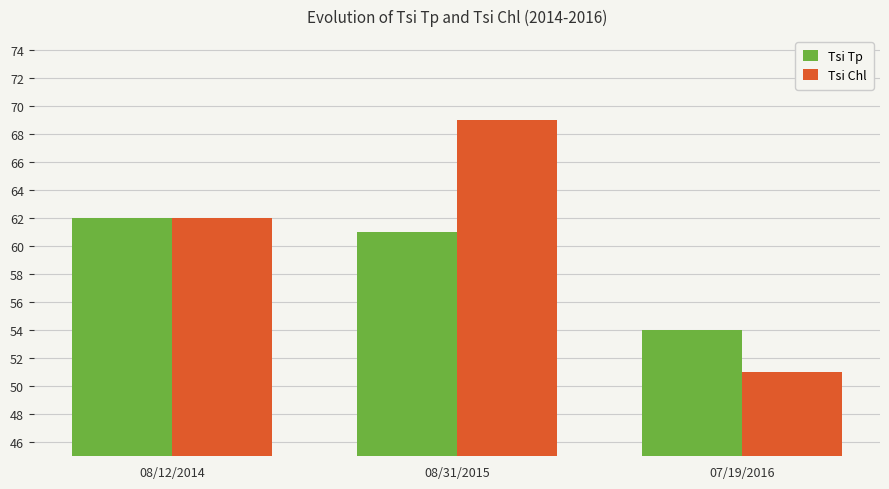

Between 08/12/2014 and 08/31/2015, which series saw the biggest shift?

Tsi Chl